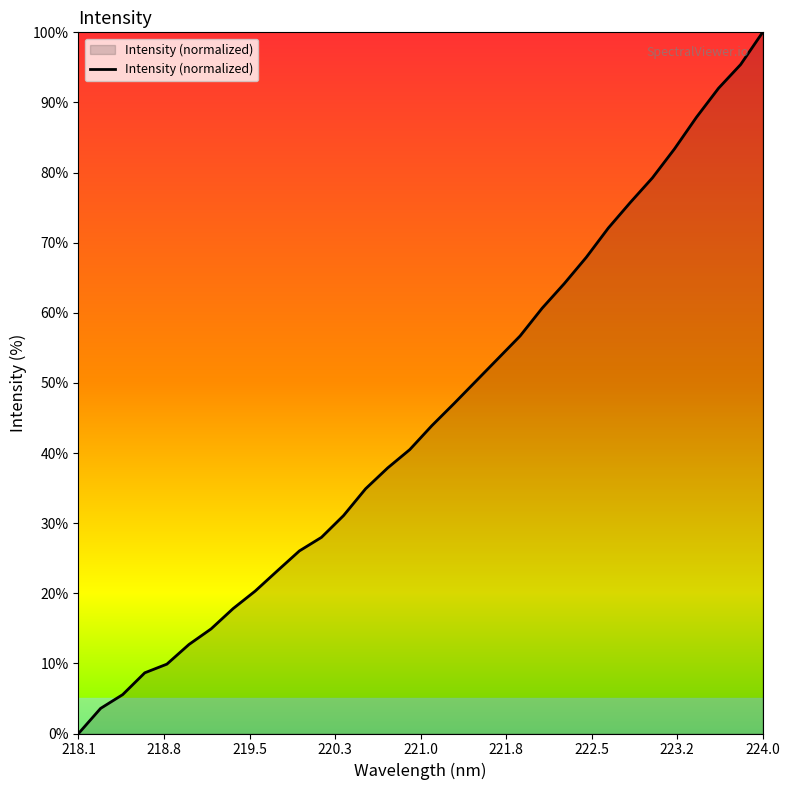

What is the maximum value shown in the chart?

100.0